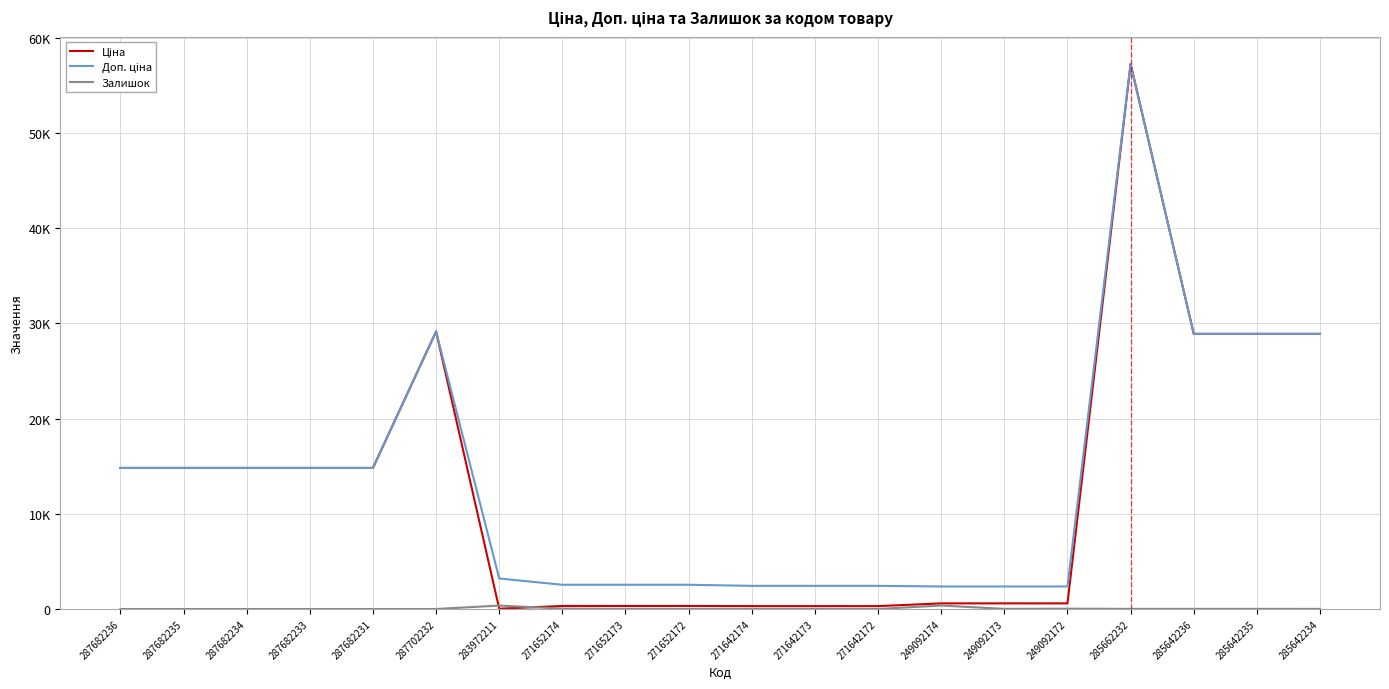

Does the chart display data point markers on the line(s)?

No